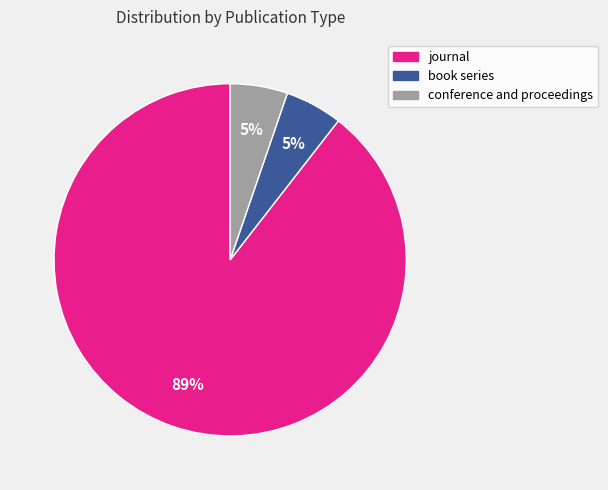

Which slice is the largest?

journal